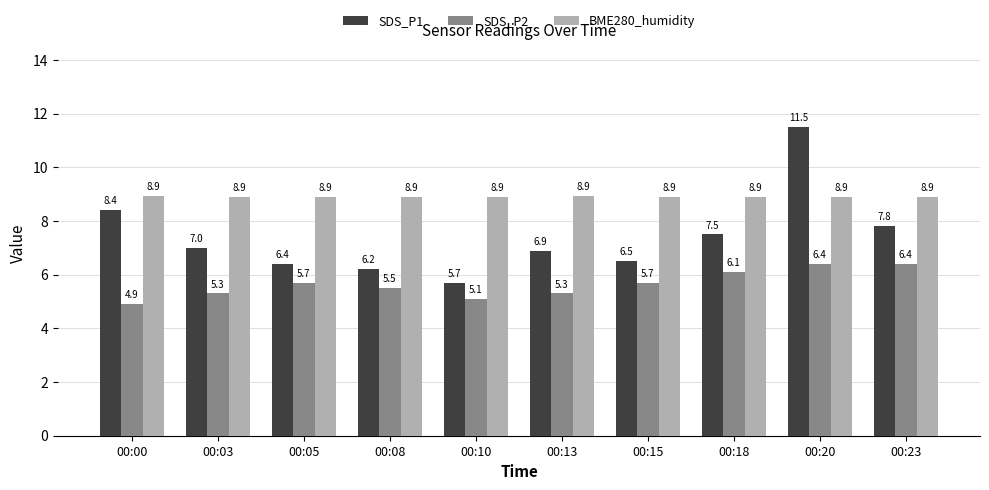

How many bars are there in each group?

3